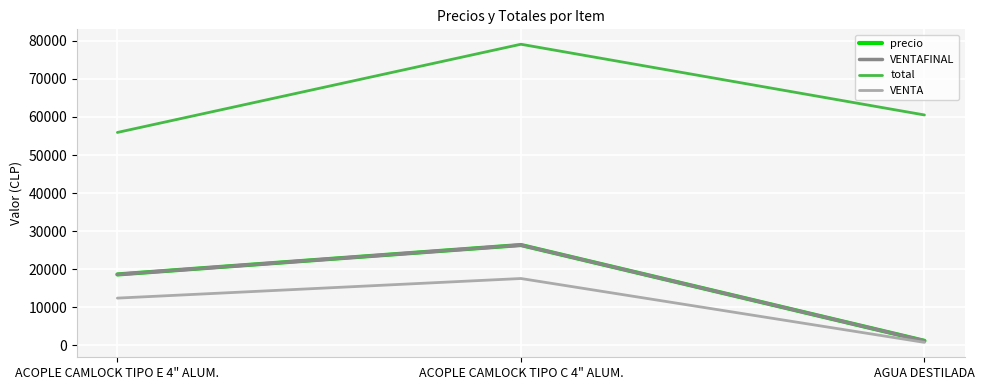

Is this an area chart (filled region under the line)?

No